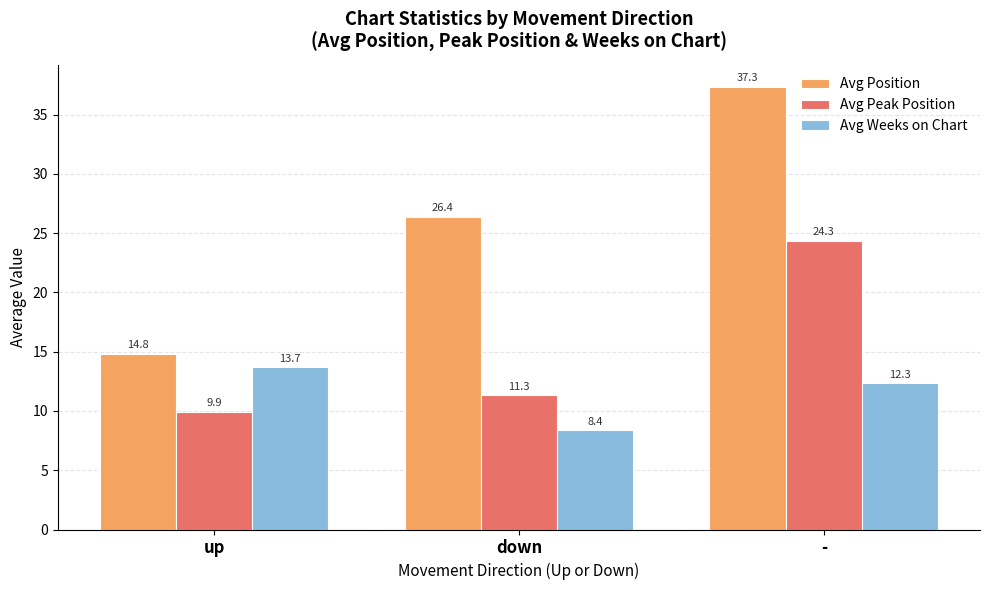

What is the label of the 2nd bar from the left?

down